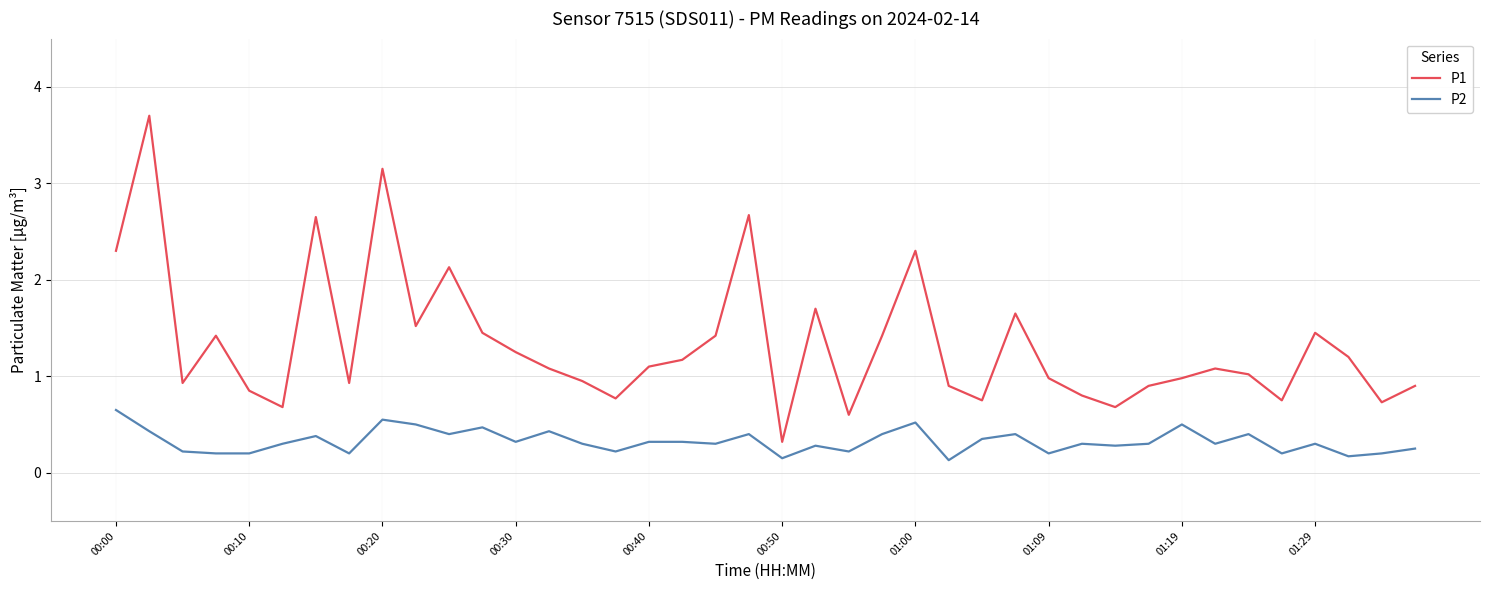

Rank the series by their maximum value, from highest to lowest.

P1, P2